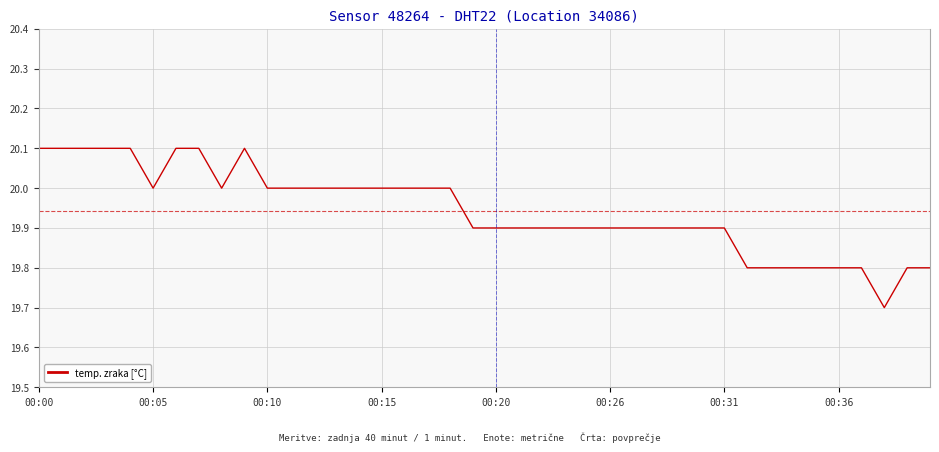

What is the difference between the maximum and minimum values?

0.4